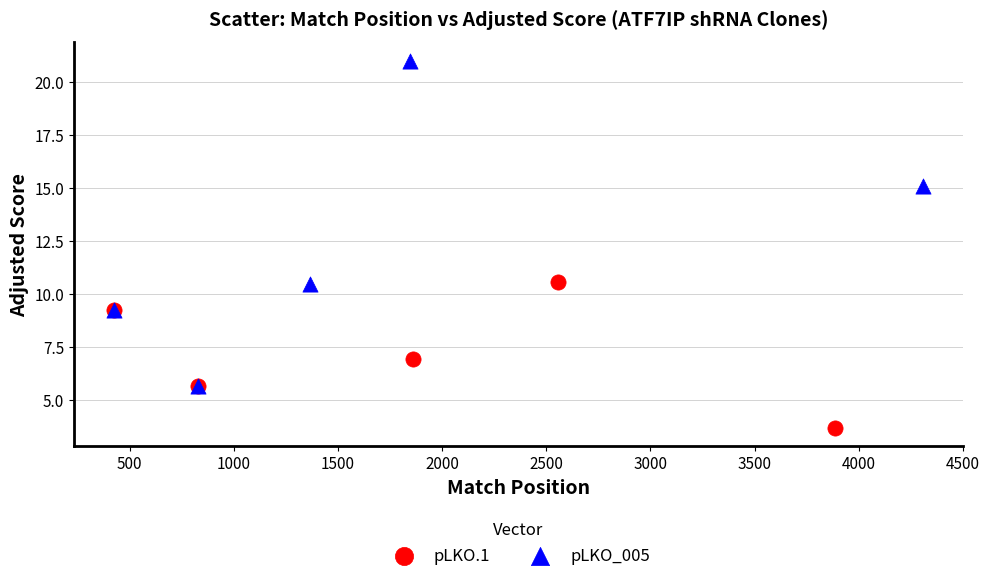

Which series reaches the minimum Y coordinate?

pLKO.1